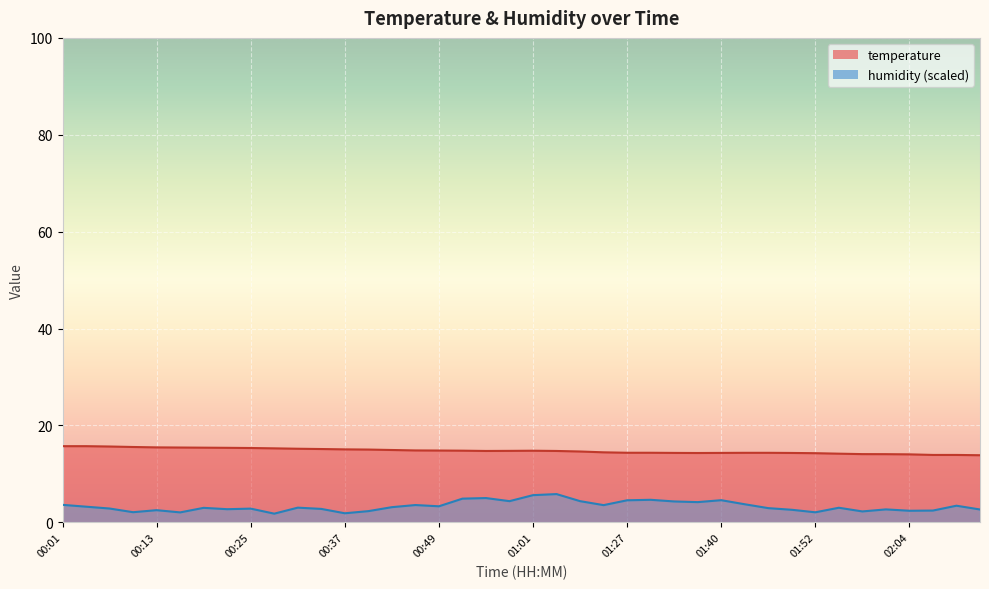

What is the highest value of the humidity series?

5.8